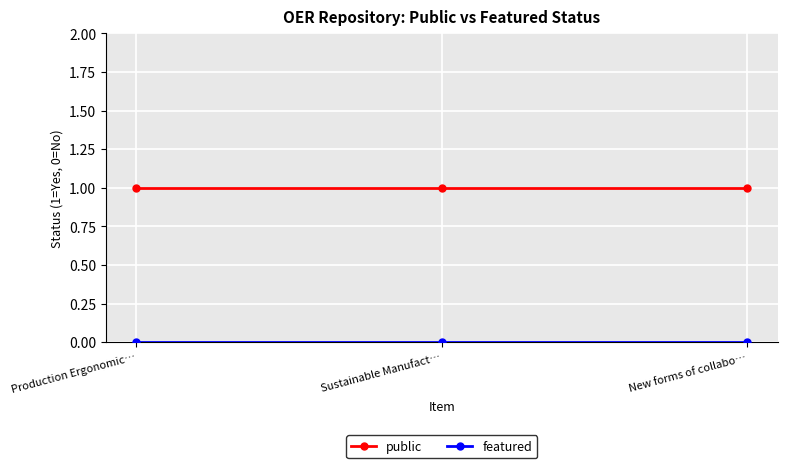

What position from the right is New forms of collabo…?

1